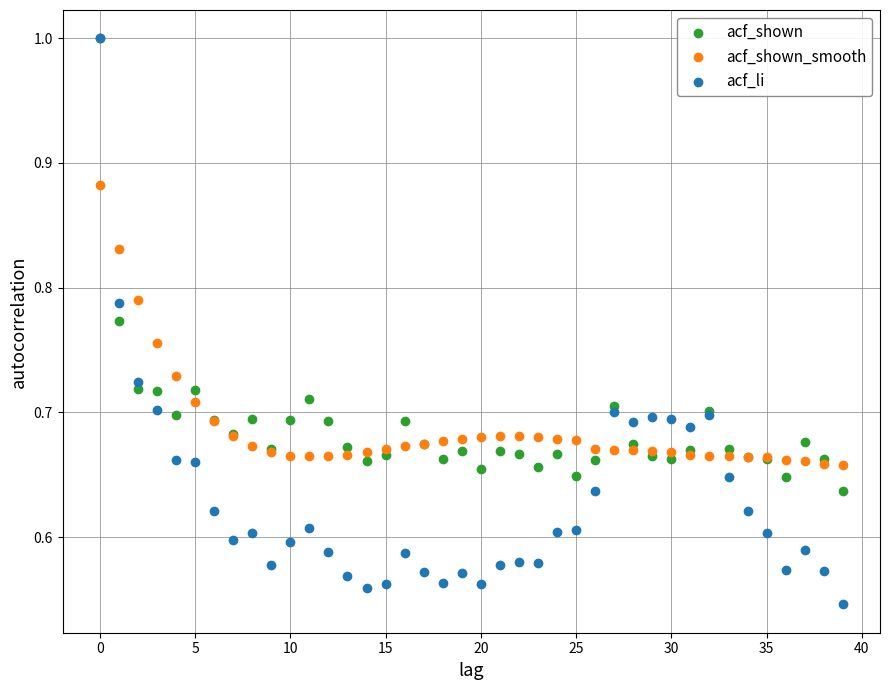

What are all the series names shown in the legend?

acf_shown, acf_shown_smooth, acf_li